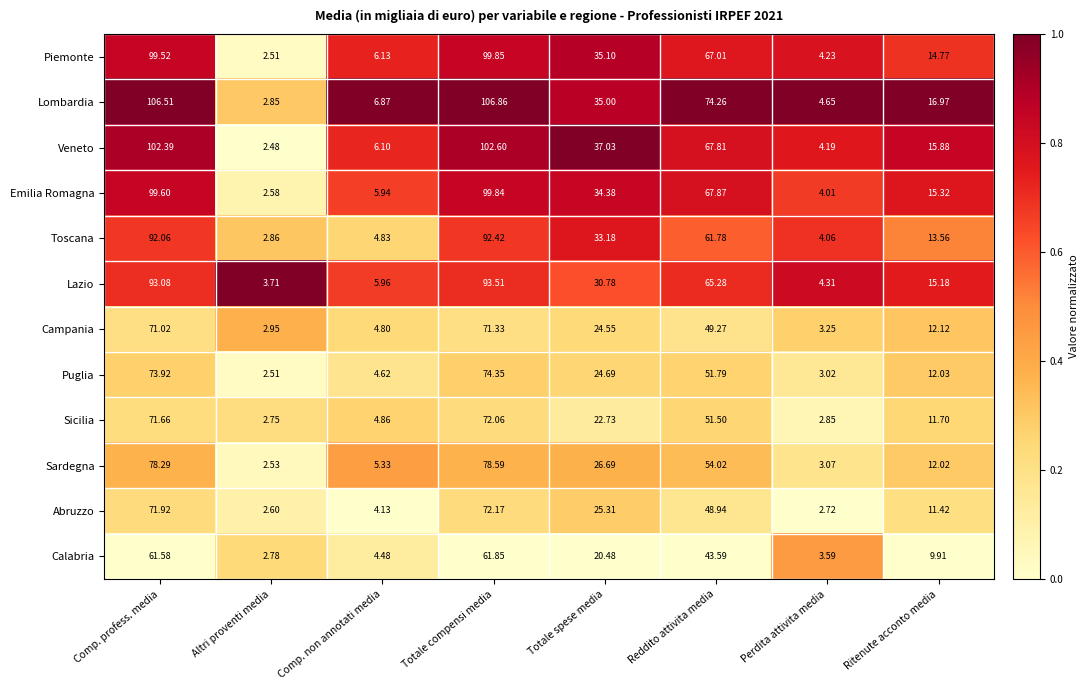

Rank the series by their maximum value, from highest to lowest.

Lombardia, Veneto, Piemonte, Emilia Romagna, Lazio, Toscana, Sardegna, Puglia, Abruzzo, Sicilia, Campania, Calabria